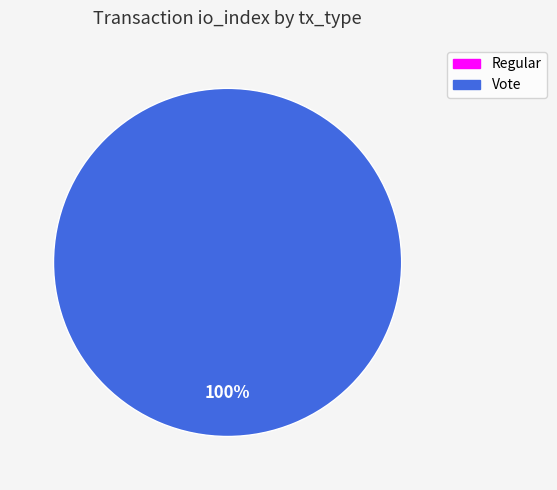

How many slices are in this pie chart?

2